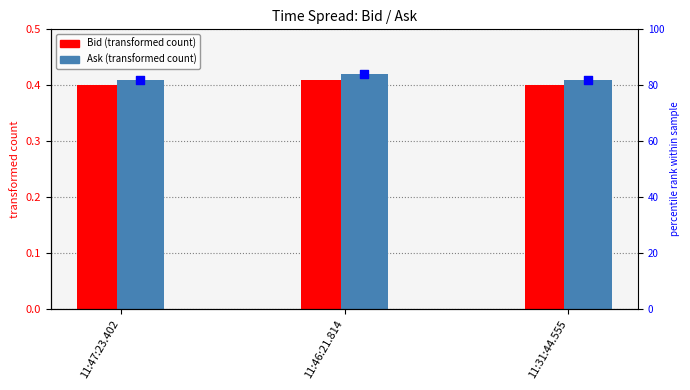

What are all the series names shown in the legend?

Bid, Ask